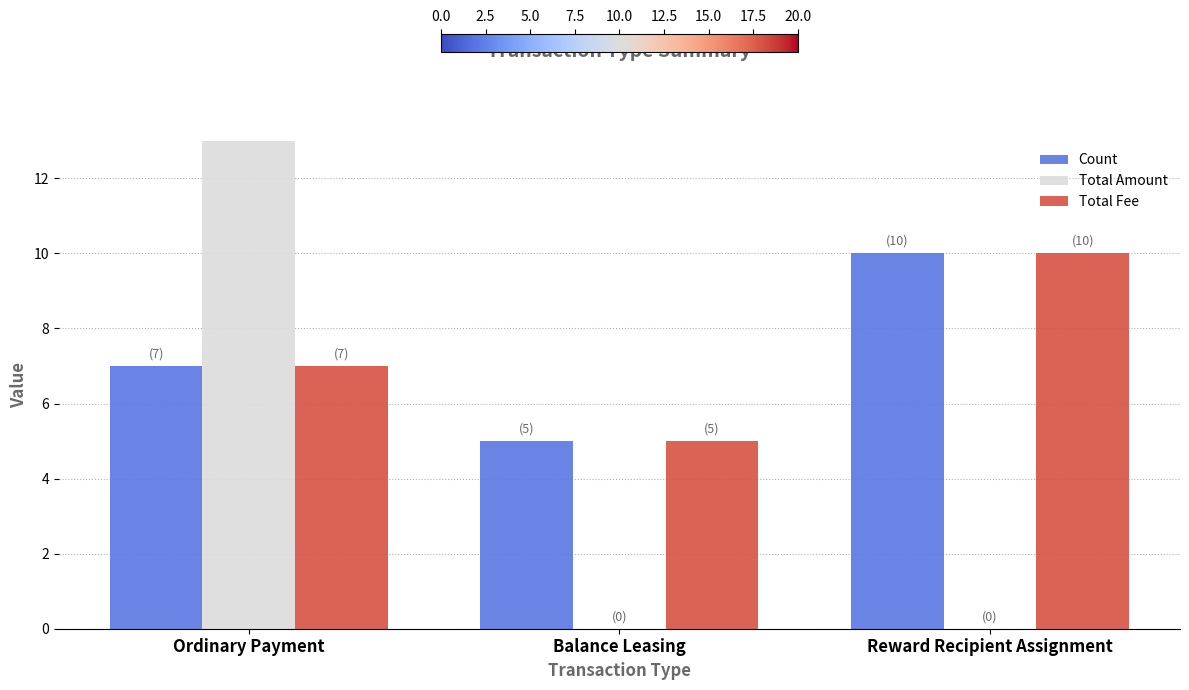

Which series has the largest total across all categories?

Count